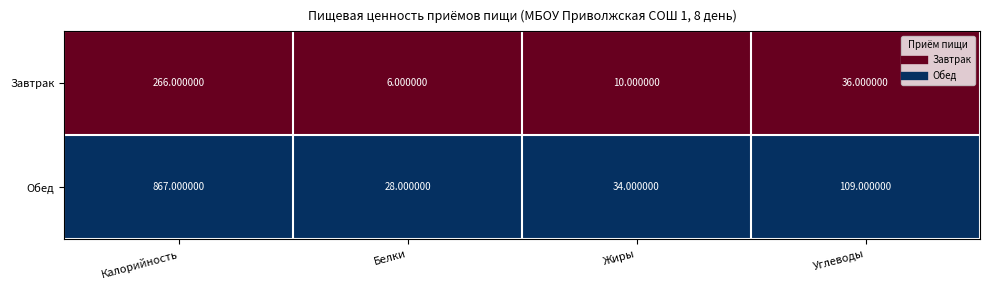

Which label corresponds to the largest value in the chart?

Калорийность